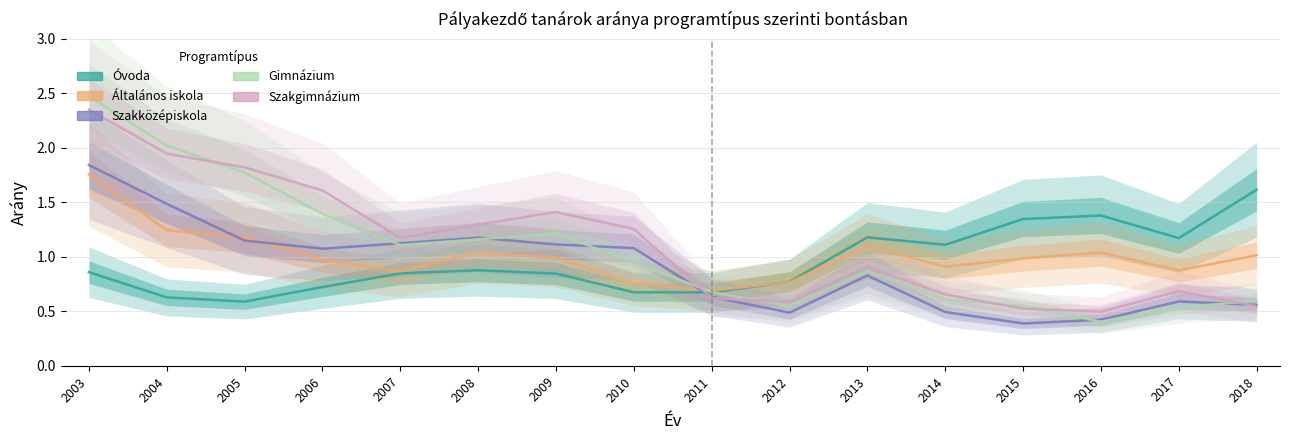

Does the chart have visible grid lines?

Yes